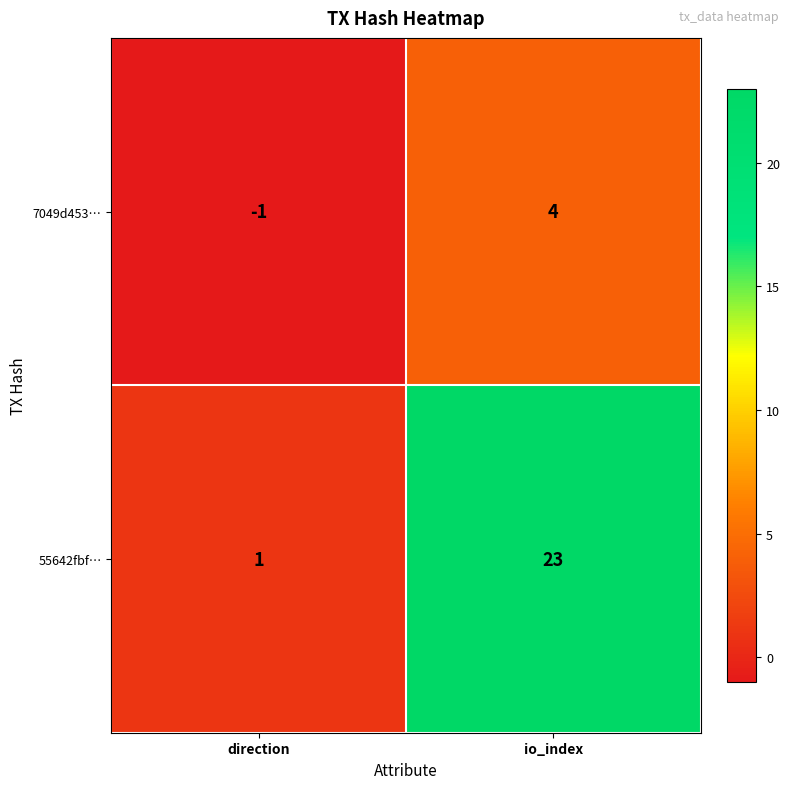

The 7049d453… series shows -2 at direction. True or false?

False